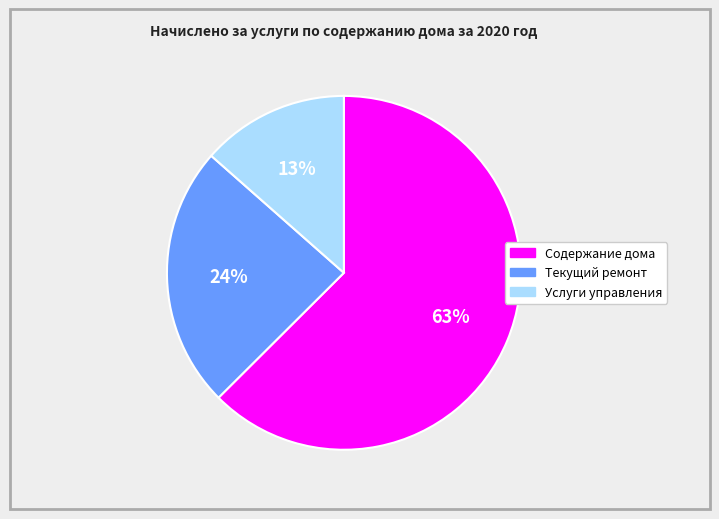

Combined, do Содержание дома and Текущий ремонт account for over 50%?

Yes